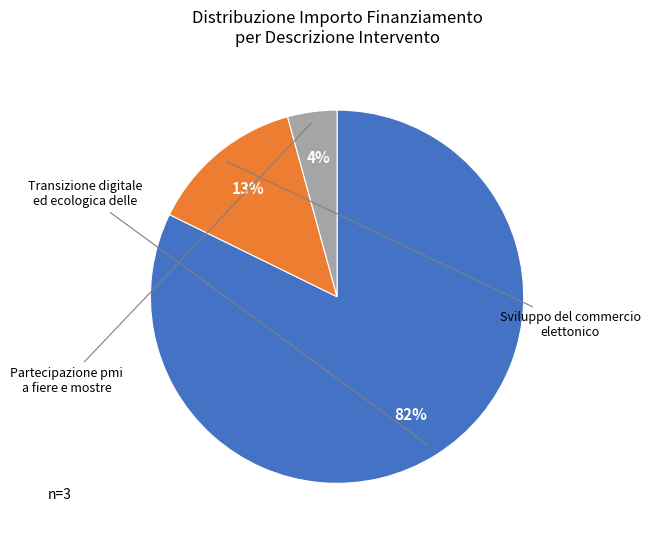

To the nearest percent, what is the average slice percentage?

33%